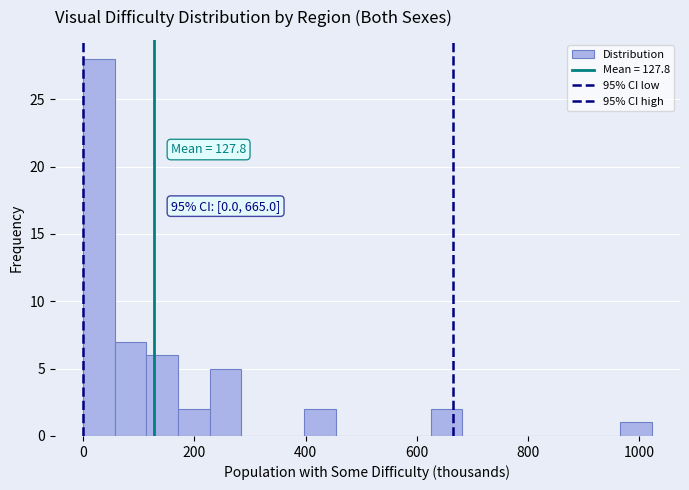

Read against the x-axis, roughly where is the centre of the tallest bar?

20